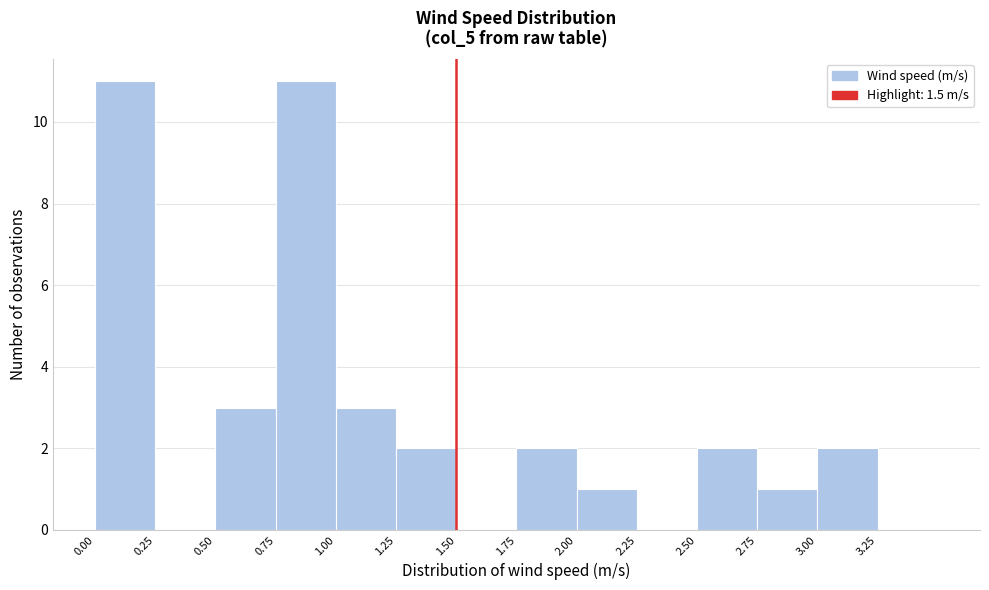

What is the height of the bar covering 1.00 to 1.25 on the x-axis? The values are not printed on the chart, so give them approximately, as read against the axis.

3